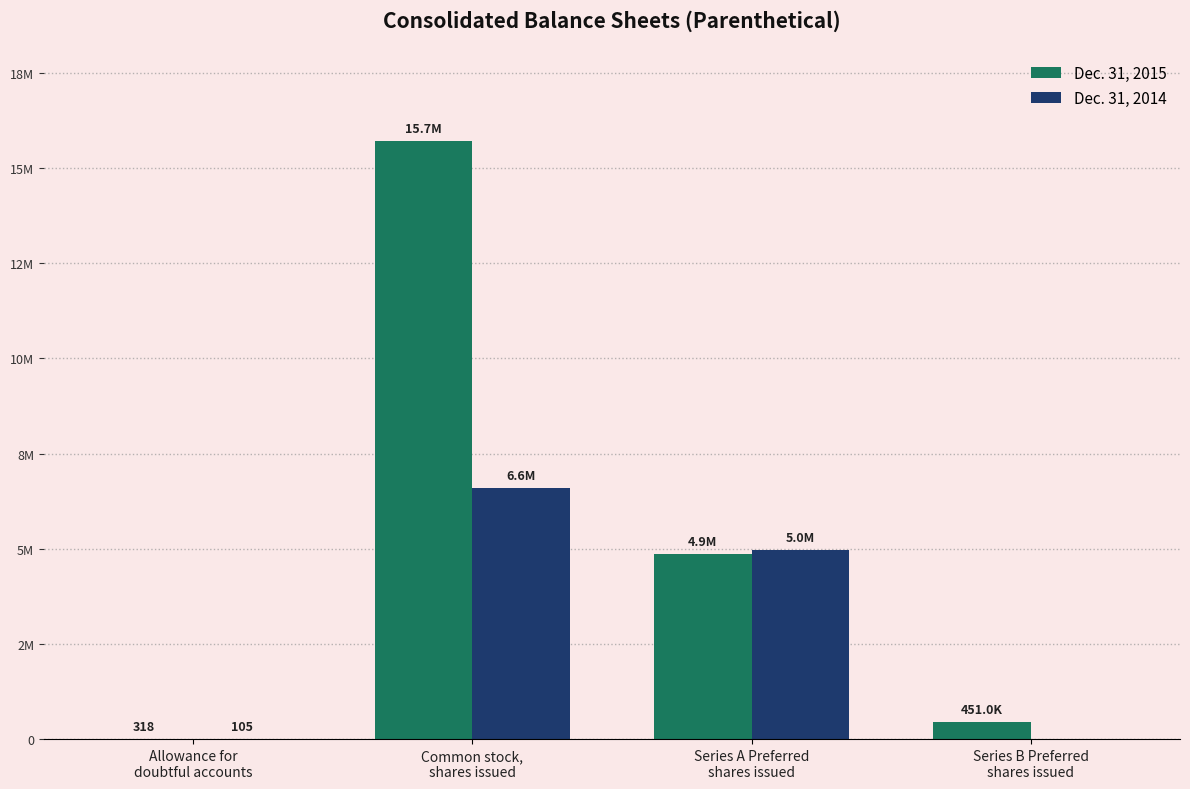

What is the difference between the maximum and minimum values in the Dec. 31, 2015 series?

15709468